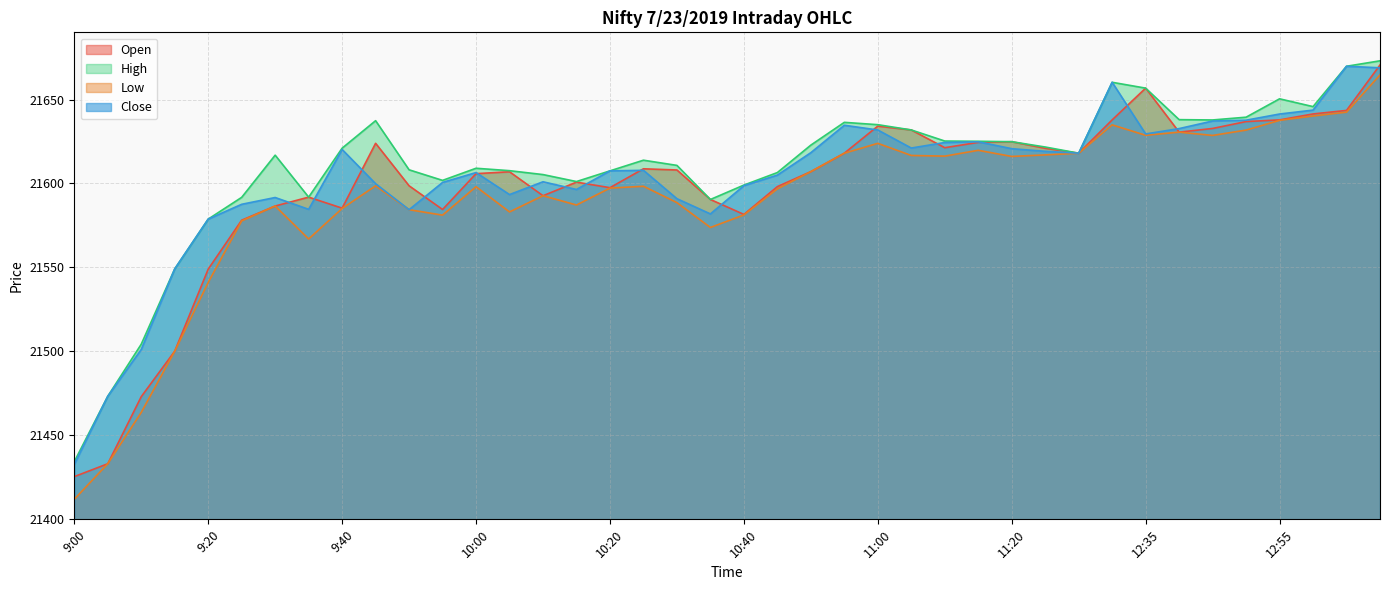

True or false: Low has more than 2 interior local peaks.

True